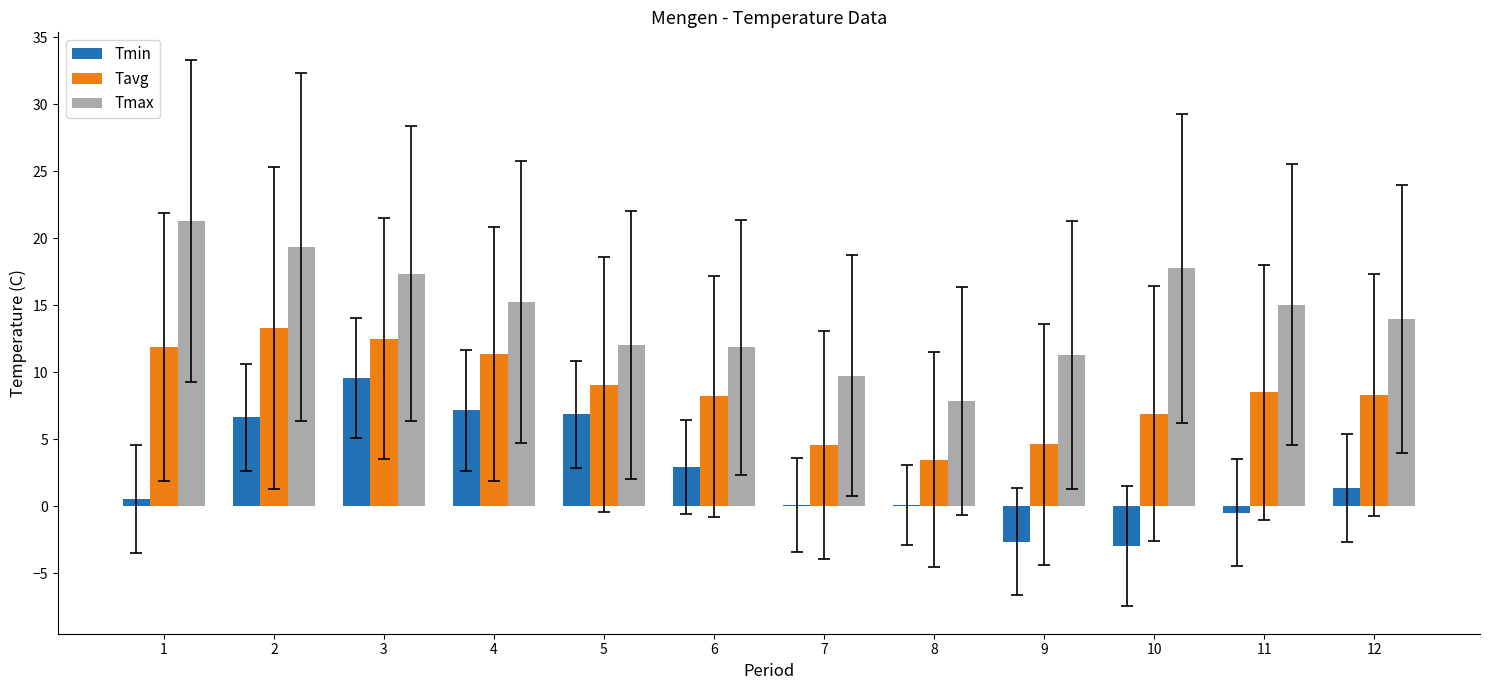

What is the sum of all Tavg values?

102.8